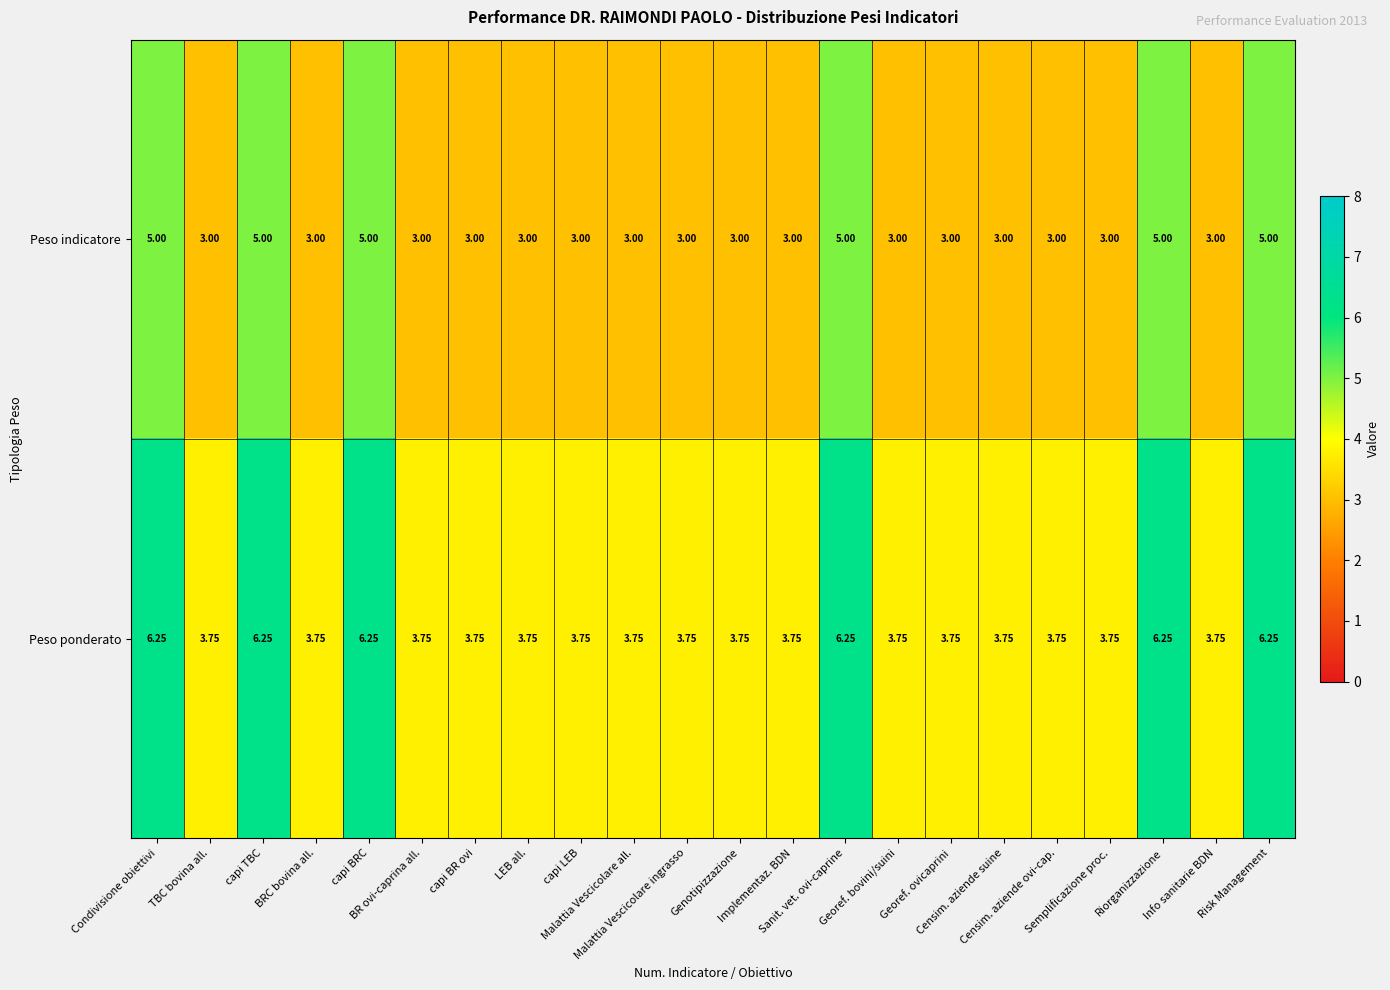

Which series has the largest range (max minus min)?

Peso ponderato